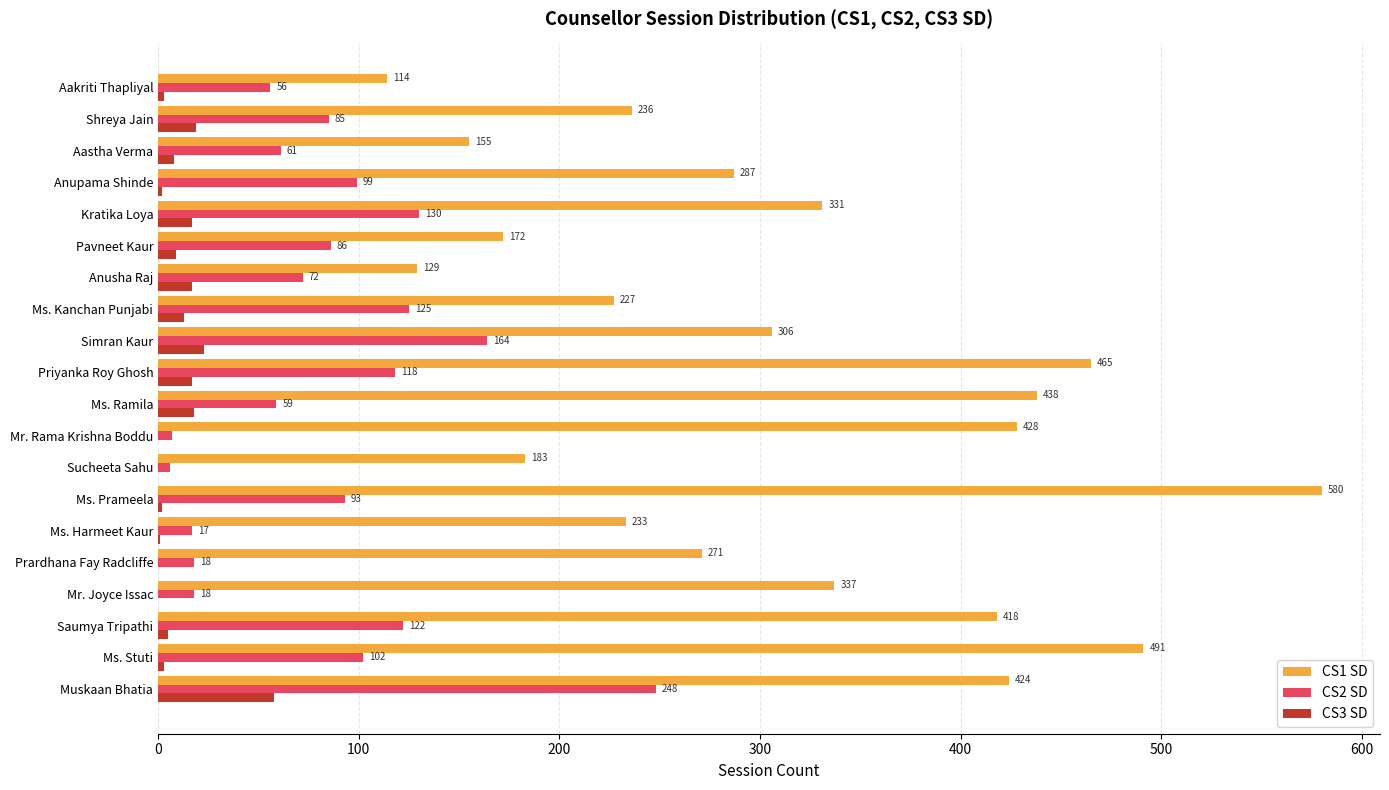

Which series has the largest total across all categories?

CS1 SD